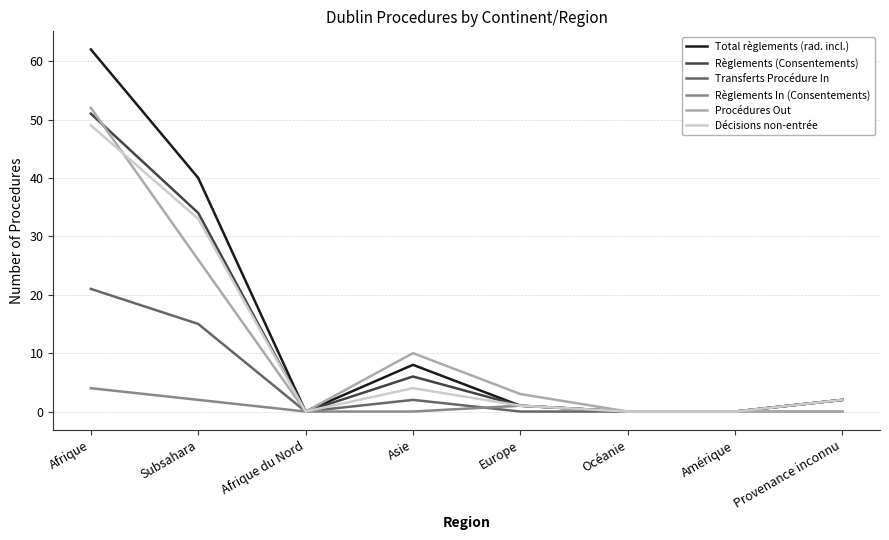

Which series has the largest range (max minus min)?

Total règlements (rad. incl.)